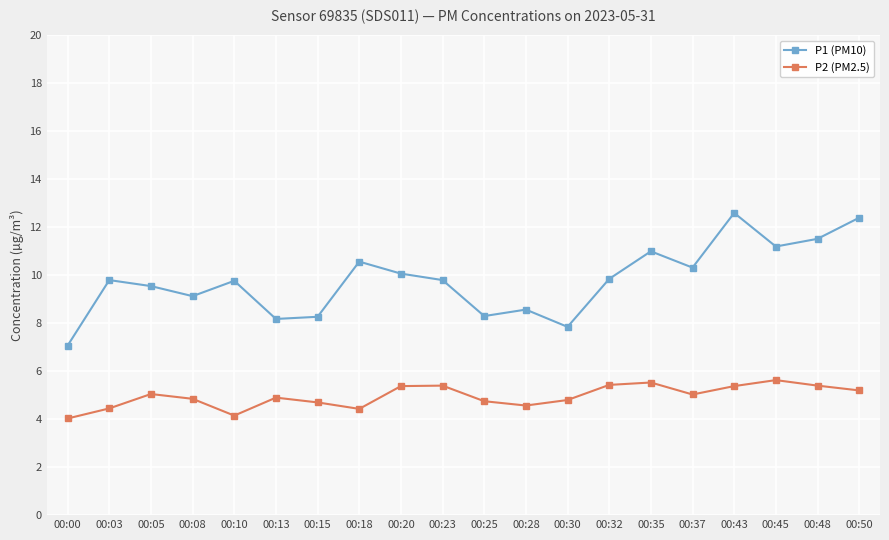

What is the difference between the maximum and minimum values in the P2 (PM2.5) series?

1.6